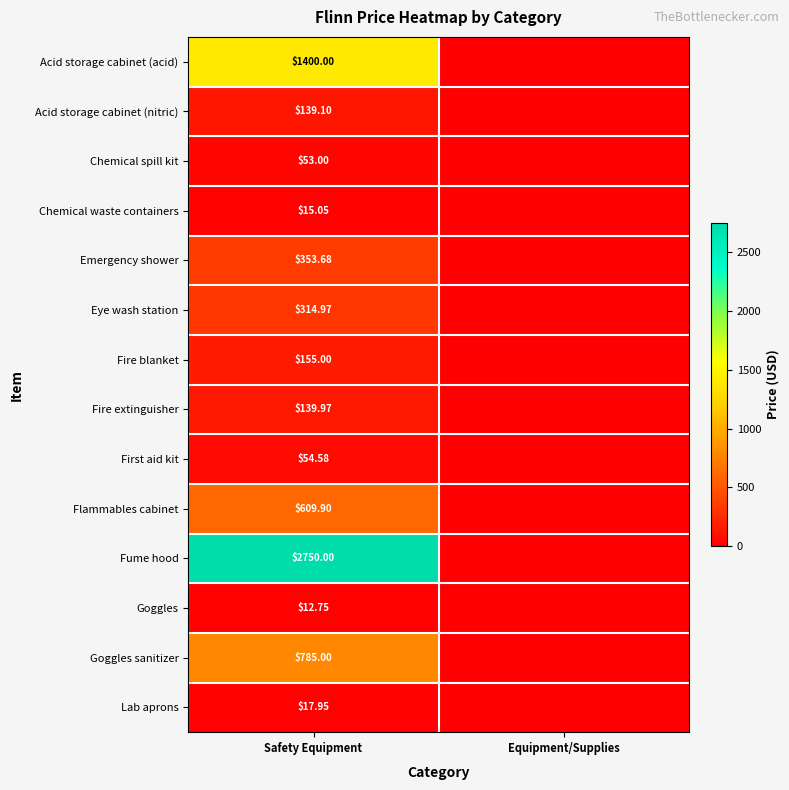

At Safety Equipment, list the series in order from smallest to largest.

Goggles, Chemical waste containers, Lab aprons, Chemical spill kit, First aid kit, Acid storage cabinet (nitric), Fire extinguisher, Fire blanket, Eye wash station, Emergency shower, Flammables cabinet, Goggles sanitizer, Acid storage cabinet (acid), Fume hood